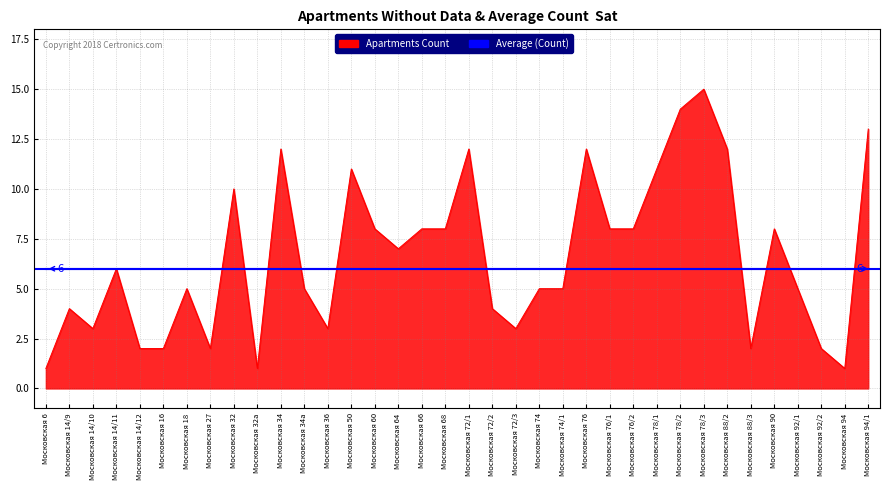

True or false: Apartments Count has a value of 5 at Московская 74/1.

True